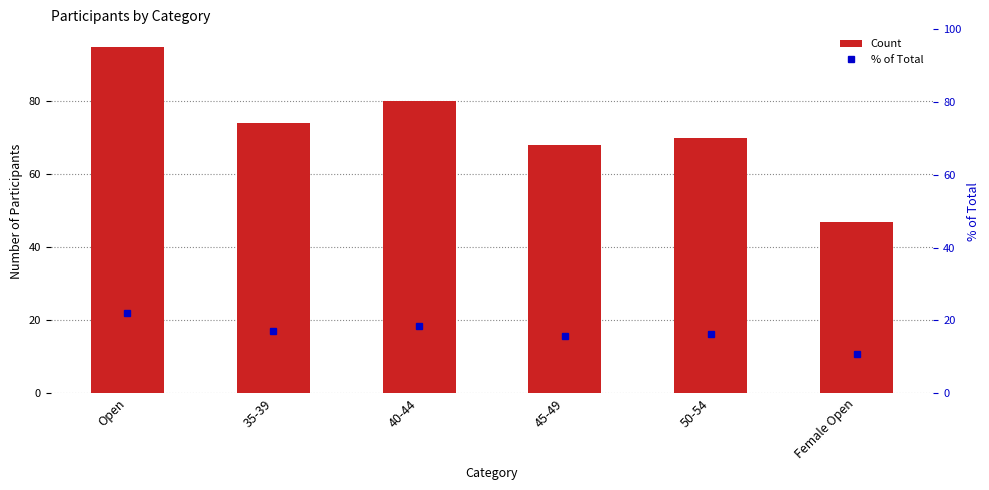

What is the average value of the % of Total series?

16.7